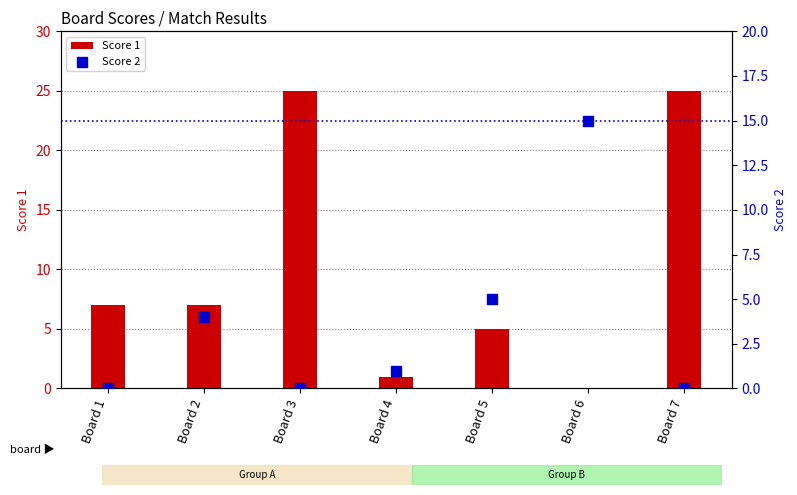

What are all the series names shown in the legend?

Score 1, Score 2